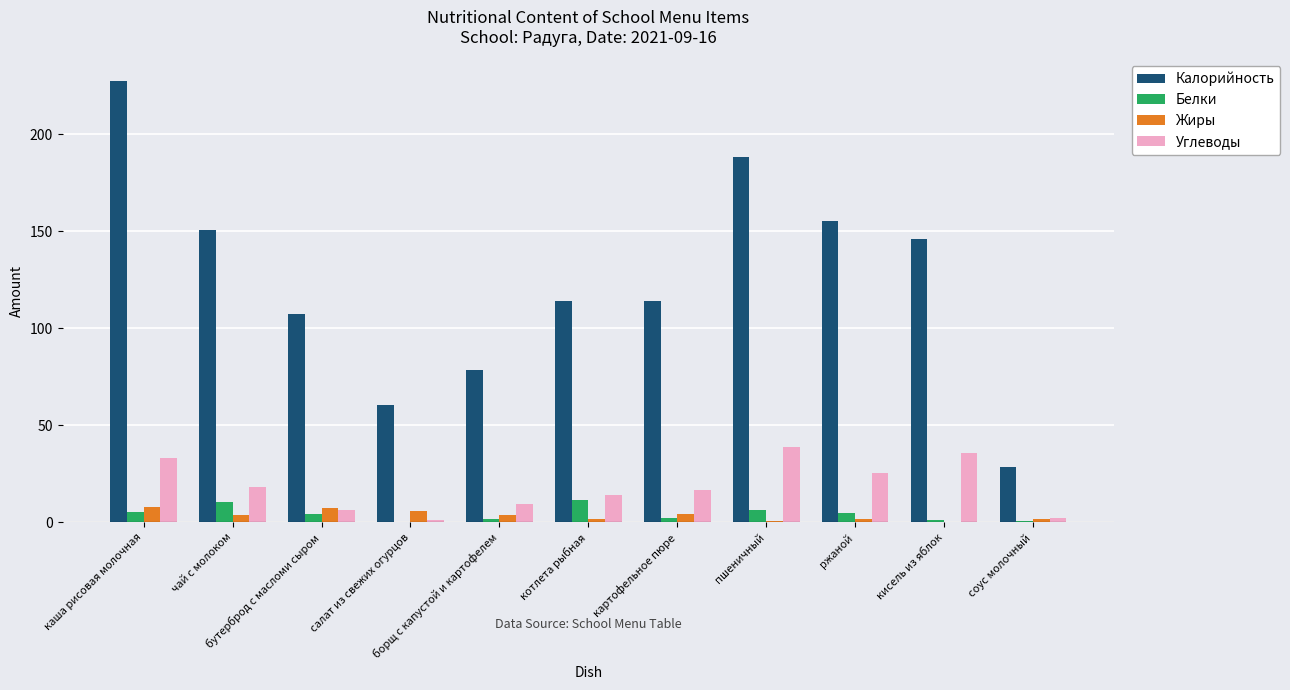

Is the value of Калорийность at соус молочный greater than the value of Углеводы at чай с молоком?

Yes